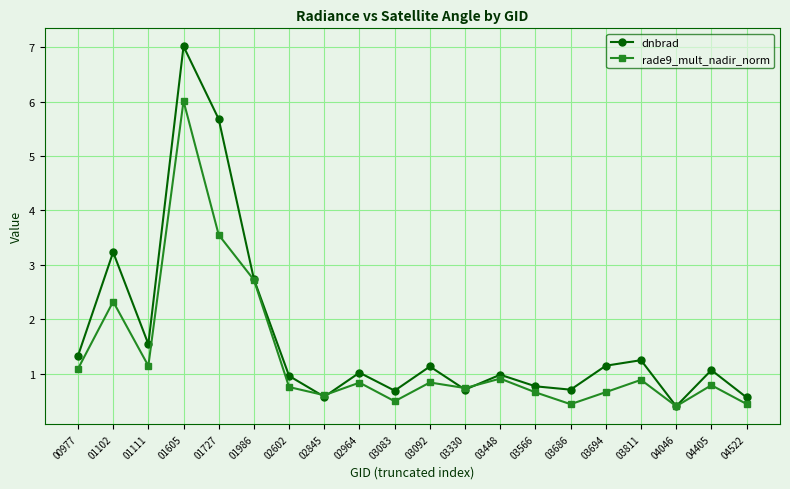

True or false: rade9_mult_nadir_norm has more than 2 points higher than both neighbors.

True